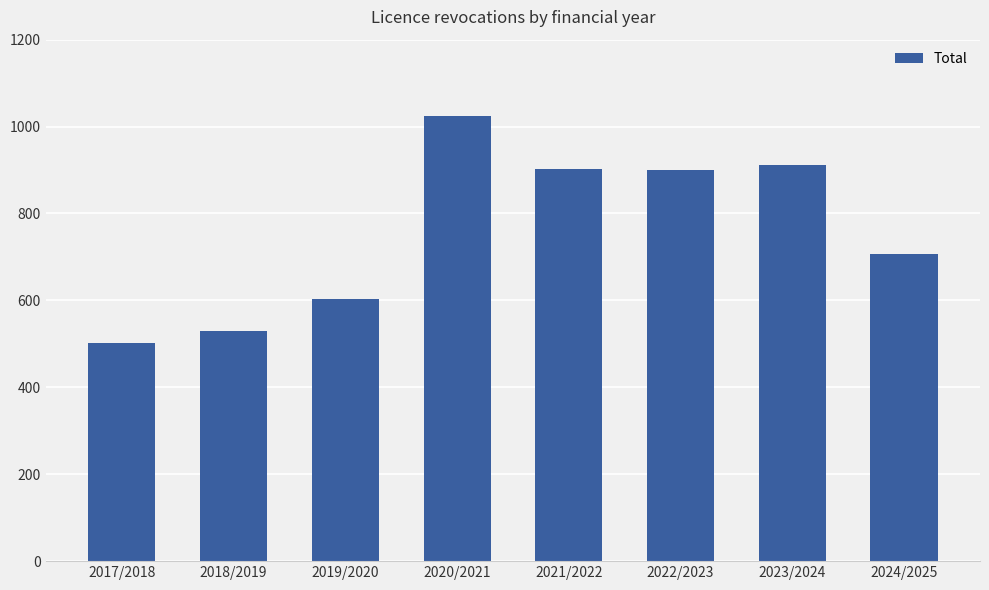

What is the greatest value displayed?

1025